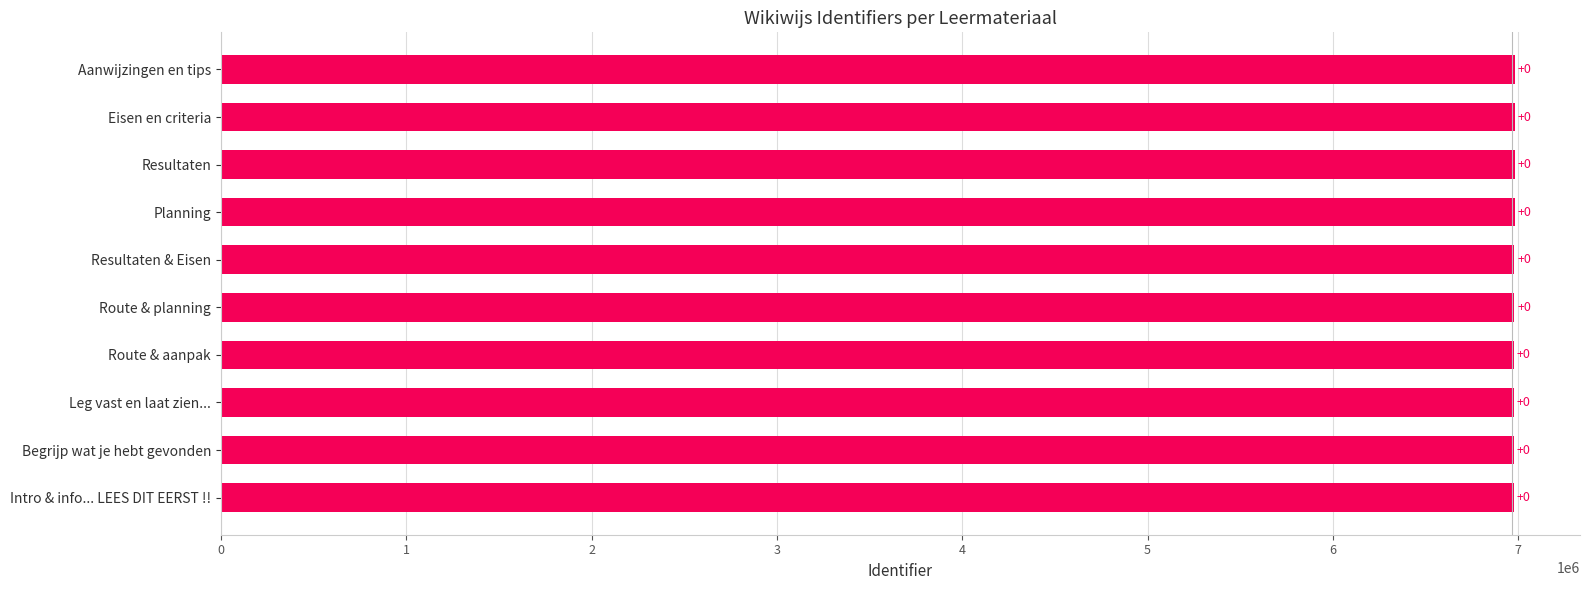

What is the smallest value displayed?

6978075